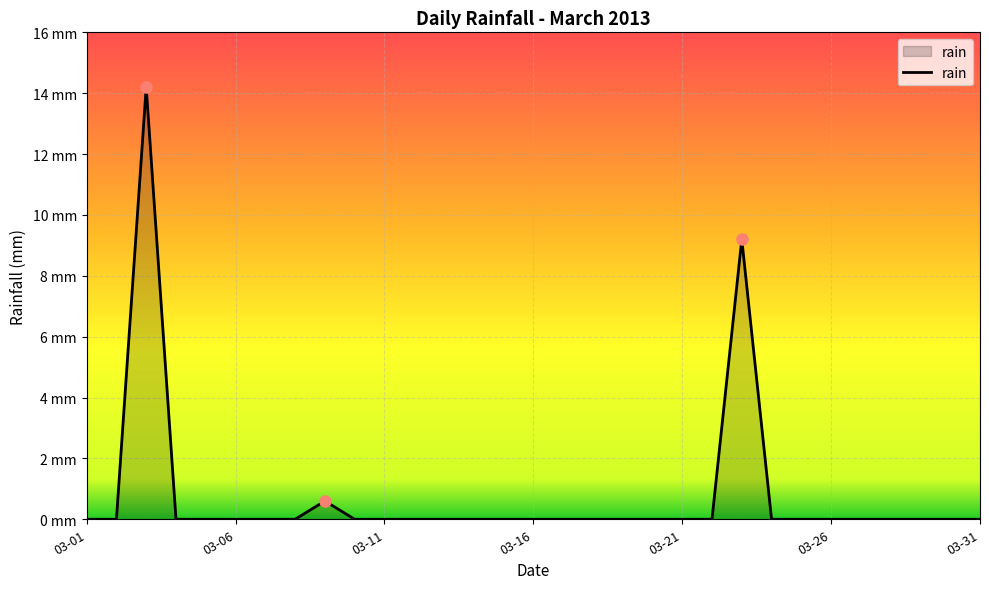

What is the difference between the second highest and minimum values?

9.2